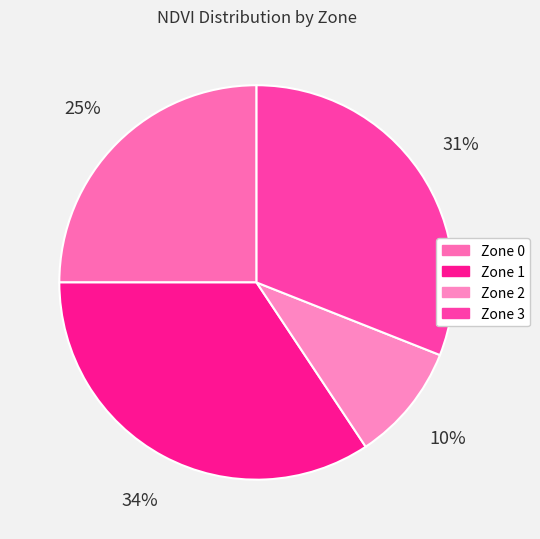

What is the largest slice in the pie chart?

Zone 1